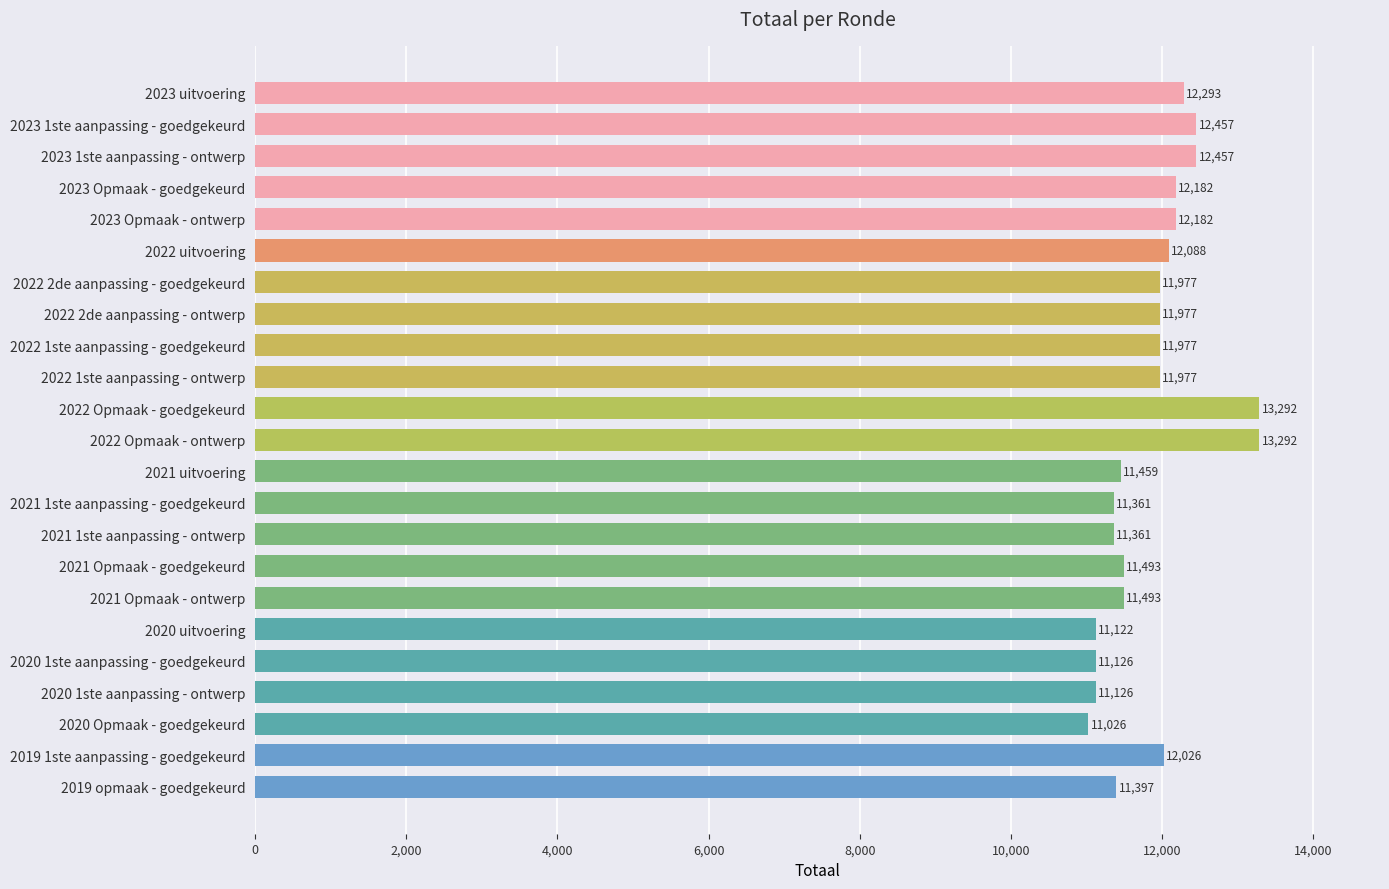

Reading top to bottom, list all the values displayed in this chart.

2023 uitvoering=12293	2023 1ste aanpassing - goedgekeurd=12457	2023 1ste aanpassing - ontwerp=12457	2023 Opmaak - goedgekeurd=12182	2023 Opmaak - ontwerp=12182	2022 uitvoering=12088	2022 2de aanpassing - goedgekeurd=11977	2022 2de aanpassing - ontwerp=11977	2022 1ste aanpassing - goedgekeurd=11977	2022 1ste aanpassing - ontwerp=11977	2022 Opmaak - goedgekeurd=13292	2022 Opmaak - ontwerp=13292	2021 uitvoering=11459	2021 1ste aanpassing - goedgekeurd=11361	2021 1ste aanpassing - ontwerp=11361	2021 Opmaak - goedgekeurd=11493	2021 Opmaak - ontwerp=11493	2020 uitvoering=11122	2020 1ste aanpassing - goedgekeurd=11126	2020 1ste aanpassing - ontwerp=11126	2020 Opmaak - goedgekeurd=11026	2019 1ste aanpassing - goedgekeurd=12026	2019 opmaak - goedgekeurd=11397